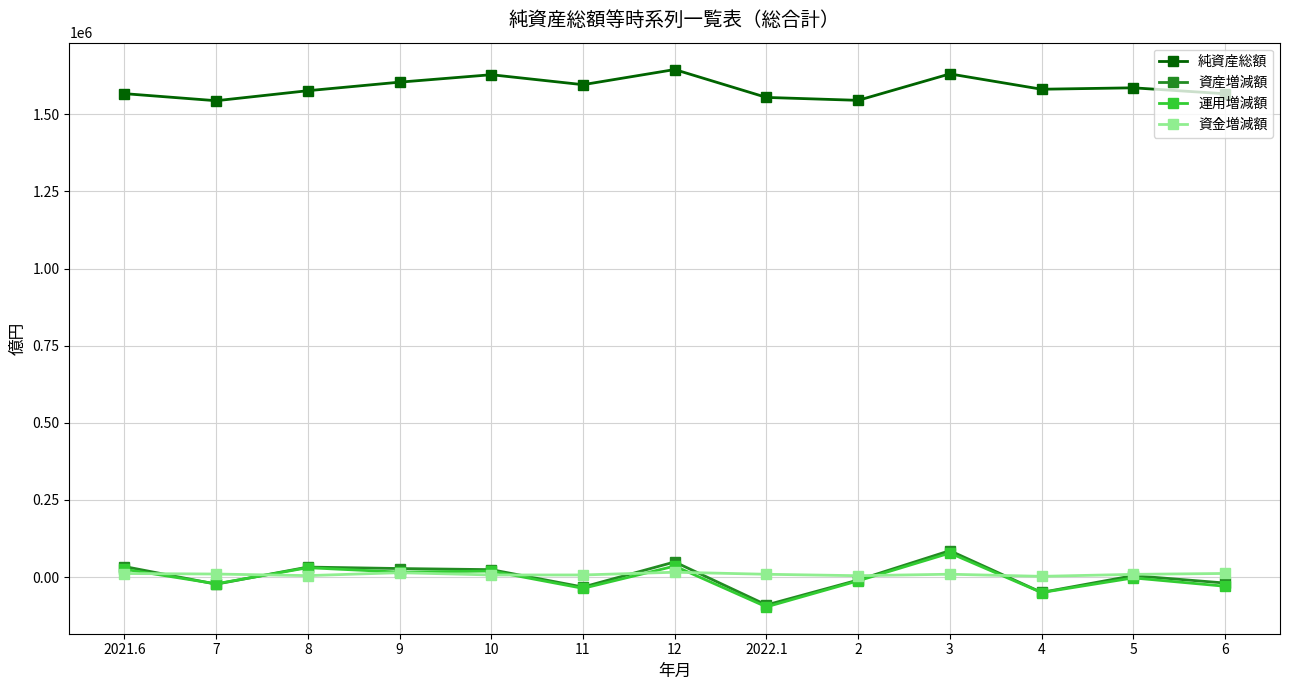

Is this an area chart (filled region under the line)?

No